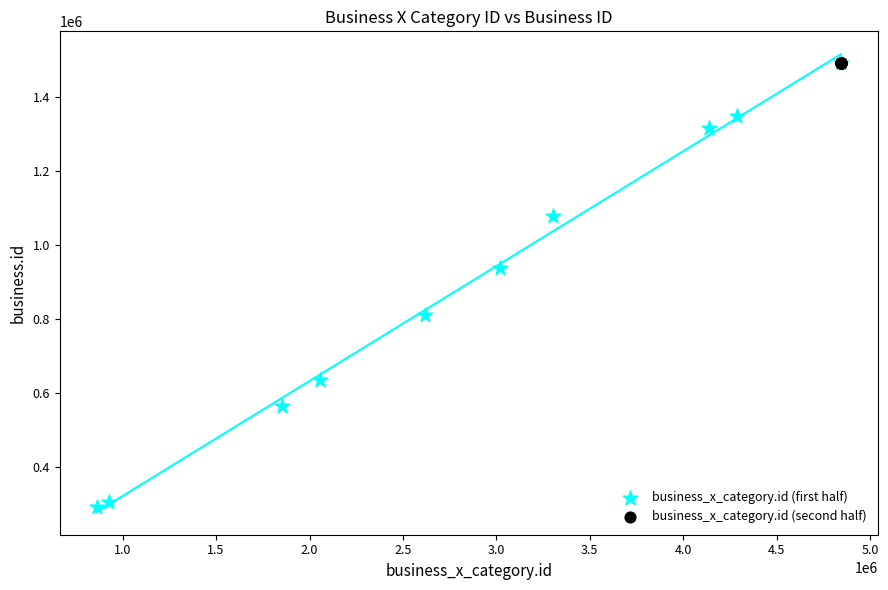

Which series has the widest spread of Y values?

business_x_category.id (first half)